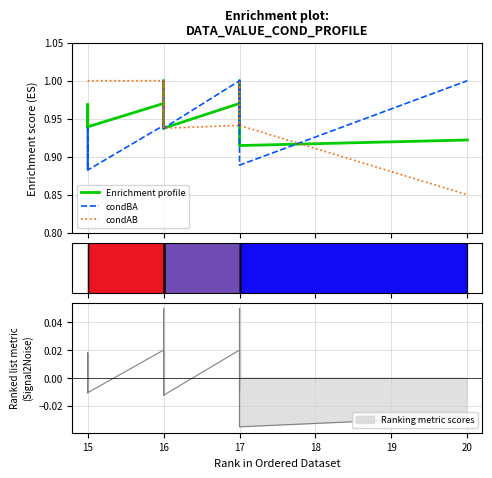

What is the total value across all series at 16?

2.8